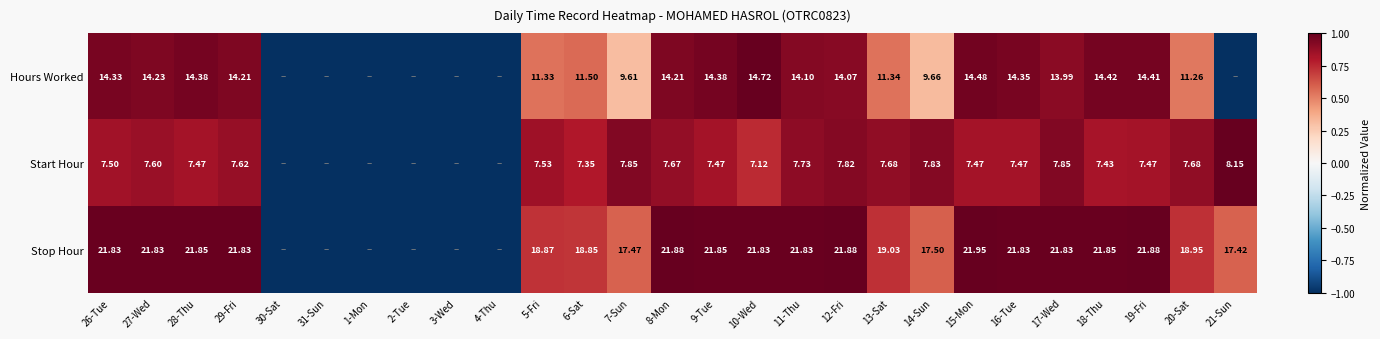

What is the difference between the highest and lowest values at 18-Thu?

14.4